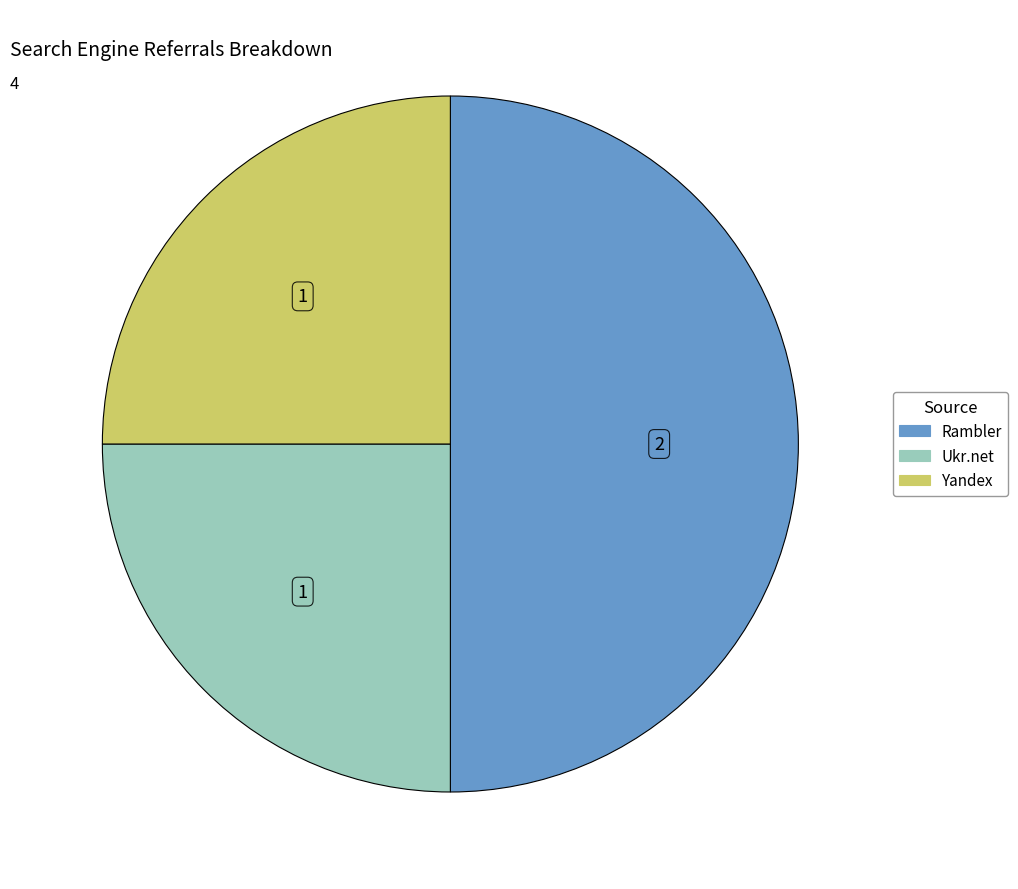

What is the largest slice in the pie chart?

Rambler